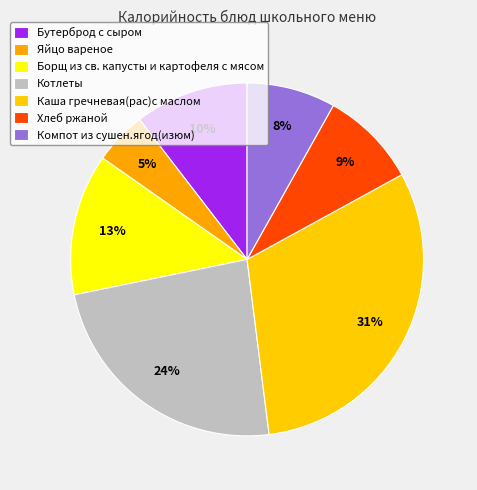

To the nearest percent, what portion does Компот из сушен.ягод(изюм) represent?

8%